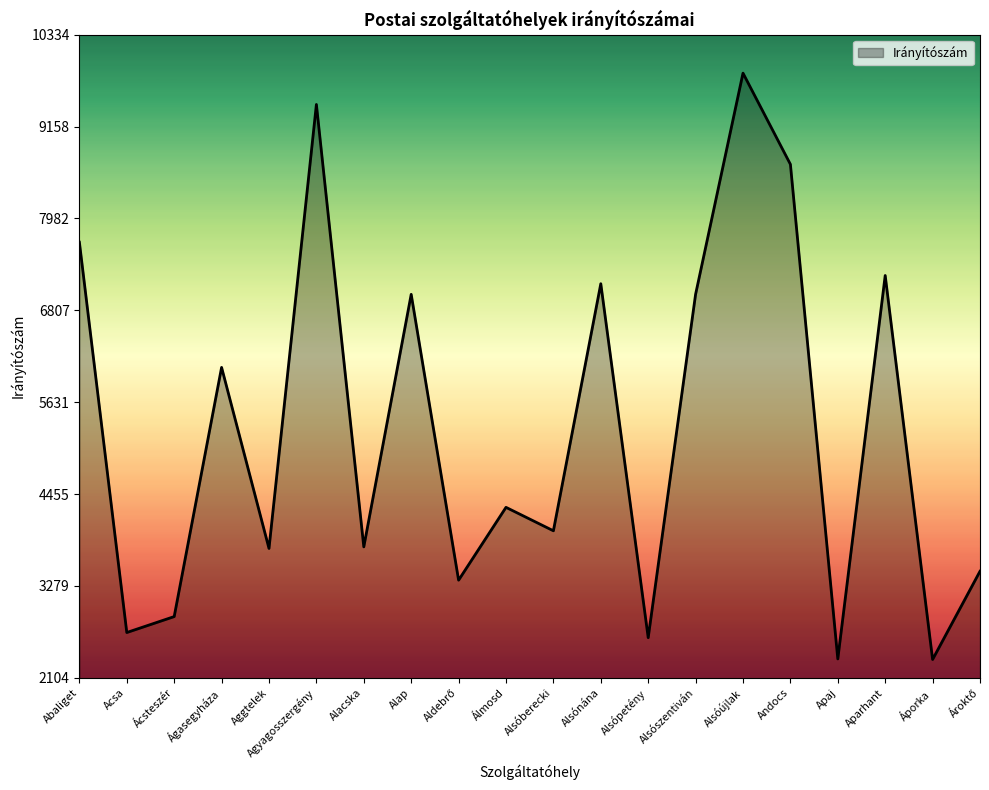

What is the ratio of the value at Alacska to the value at Alsópetény?

1.4